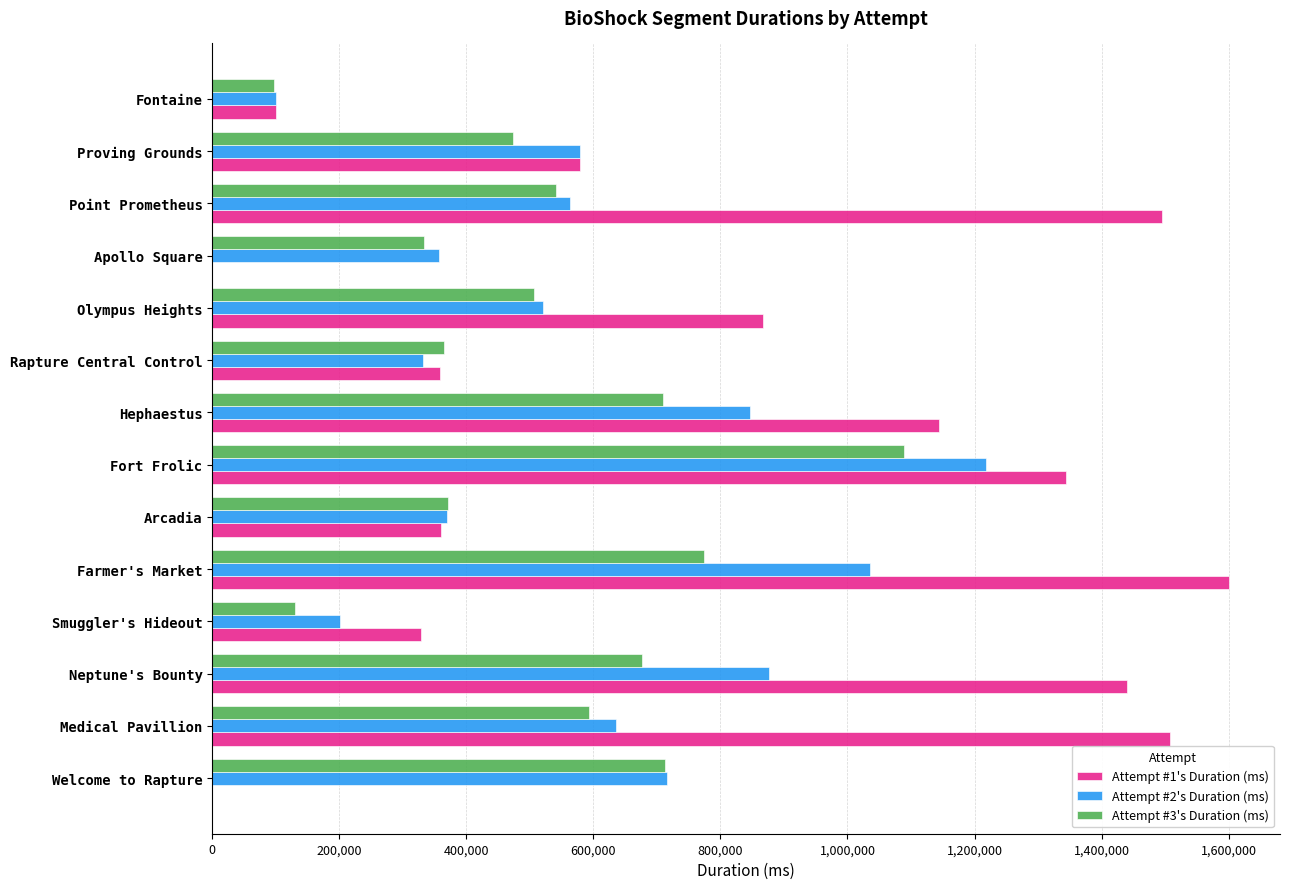

At which category is the sum across all series the highest?

Fort Frolic